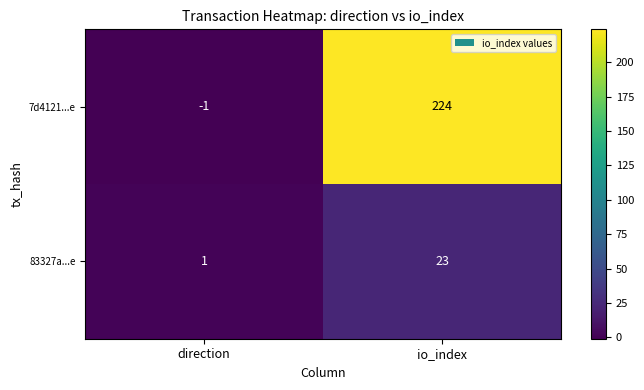

Which series has the largest range (max minus min)?

7d4121...e